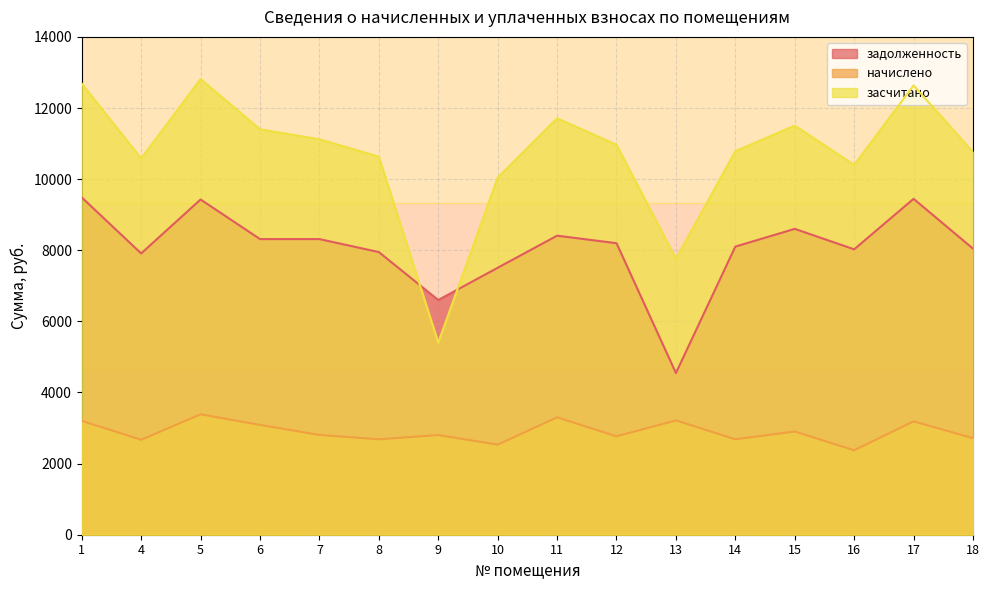

True or false: засчитано has a value of 2815.4 at 5.

False